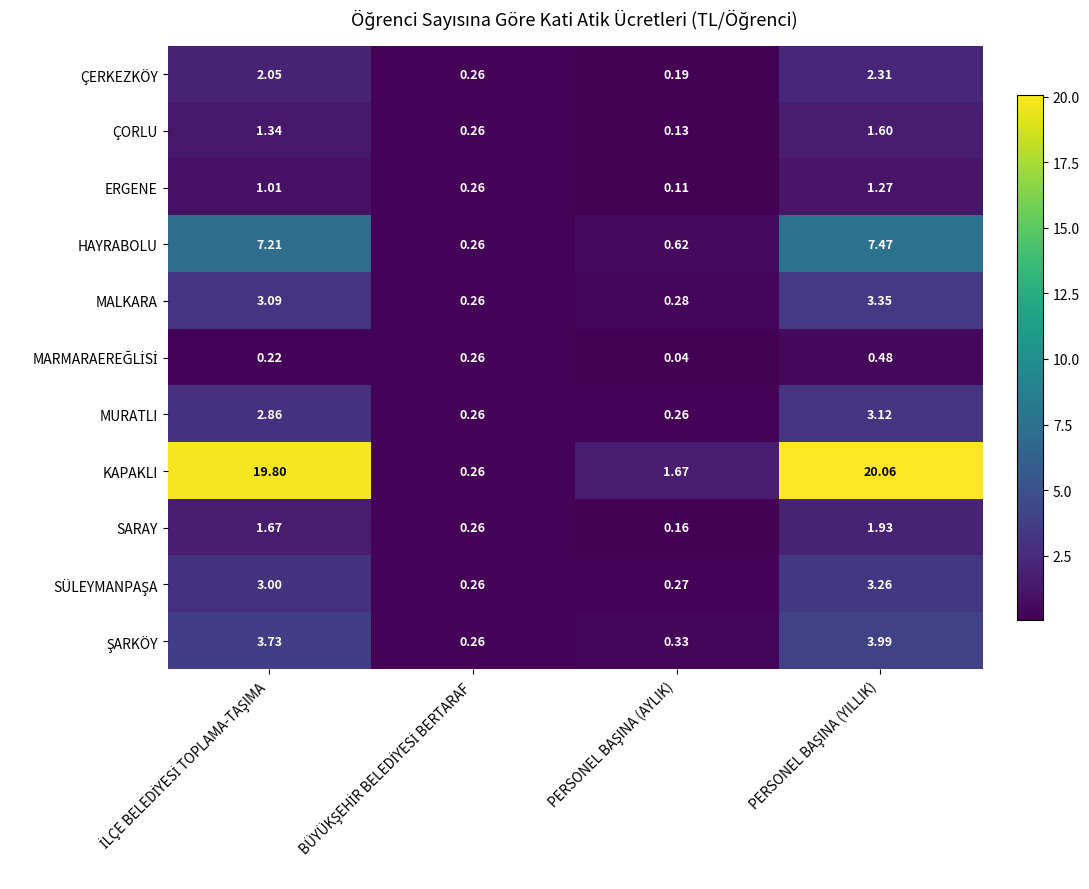

Which series has the largest range (max minus min)?

KAPAKLI